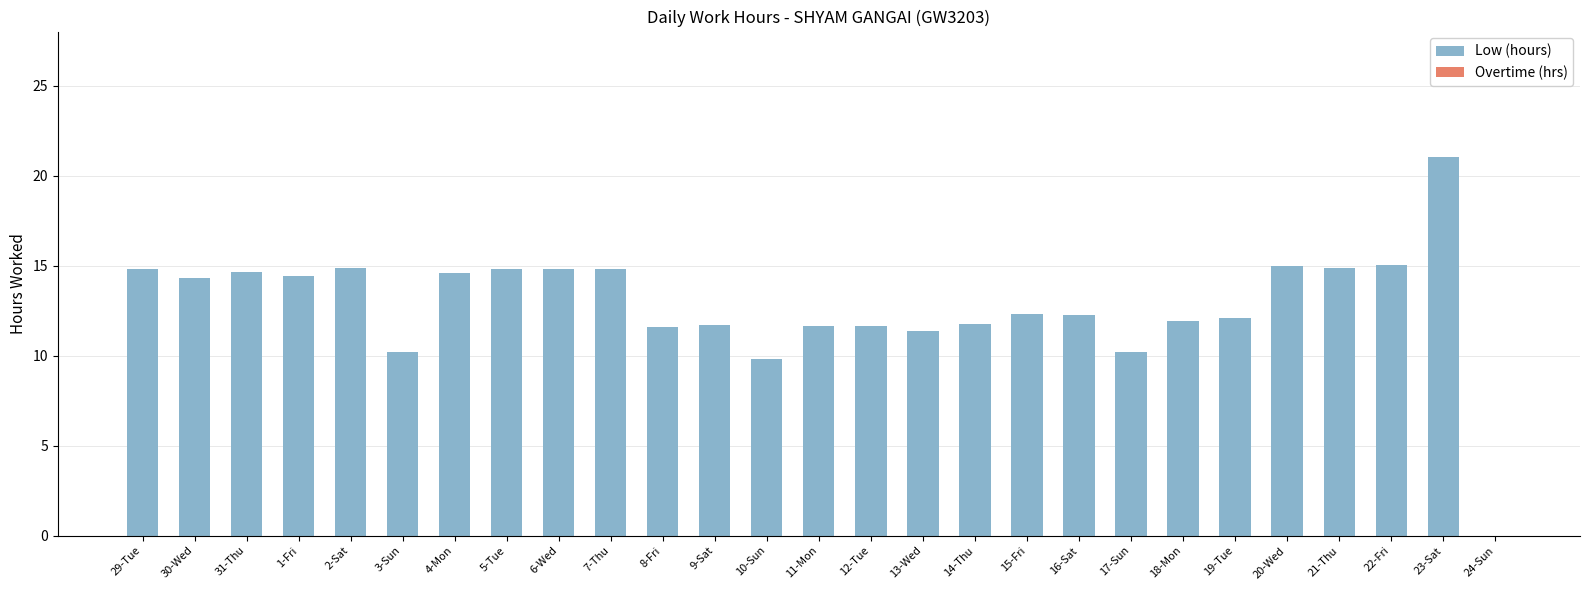

Between 21-Thu and 8-Fri, which is larger?

21-Thu